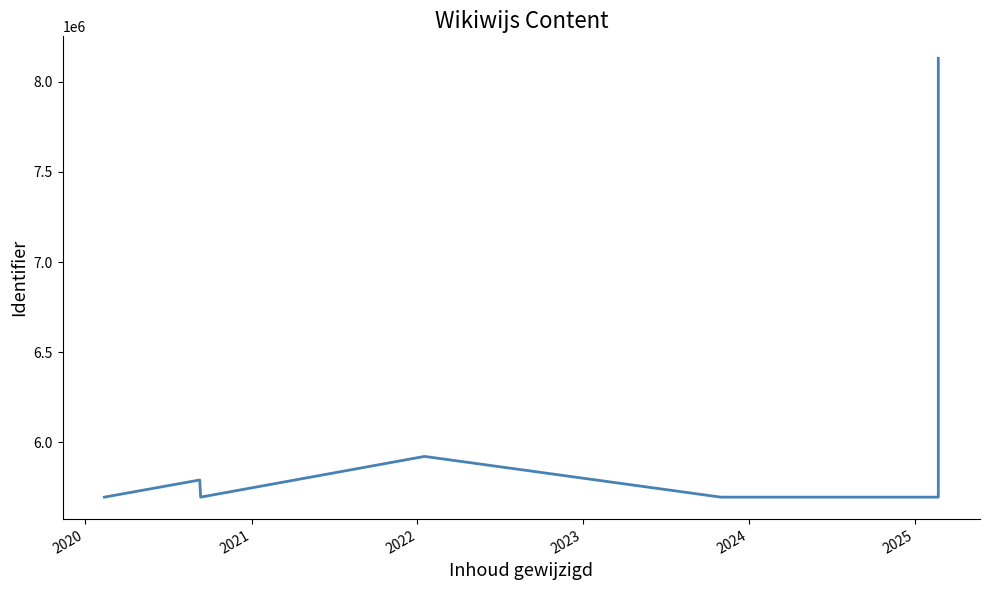

Where is the first local minimum?

2021